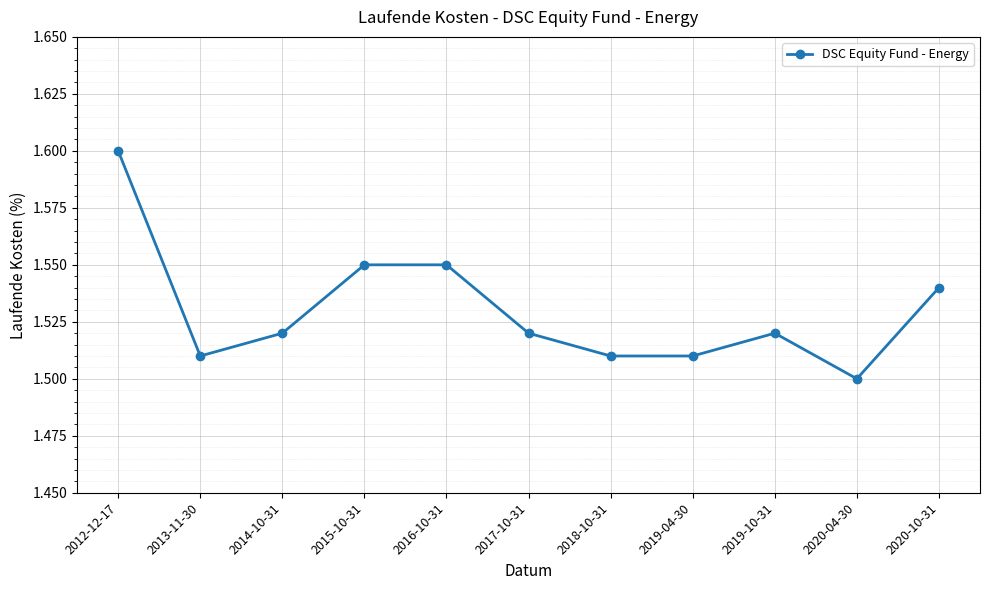

What is the sum of the values at 2018-10-31 and 2019-04-30?

3.0